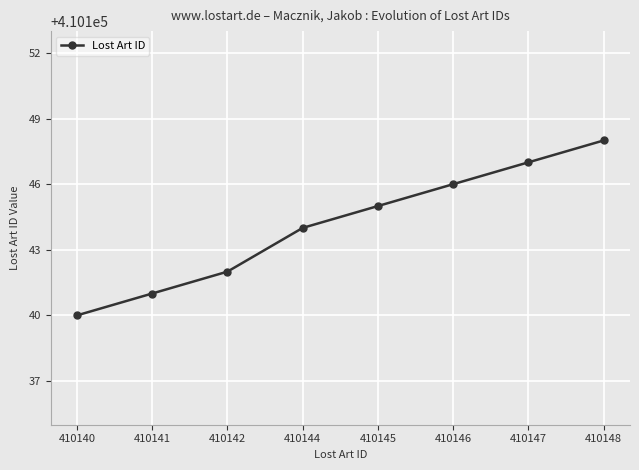

Rank the categories by value from highest to lowest.

410148, 410147, 410146, 410145, 410144, 410142, 410141, 410140